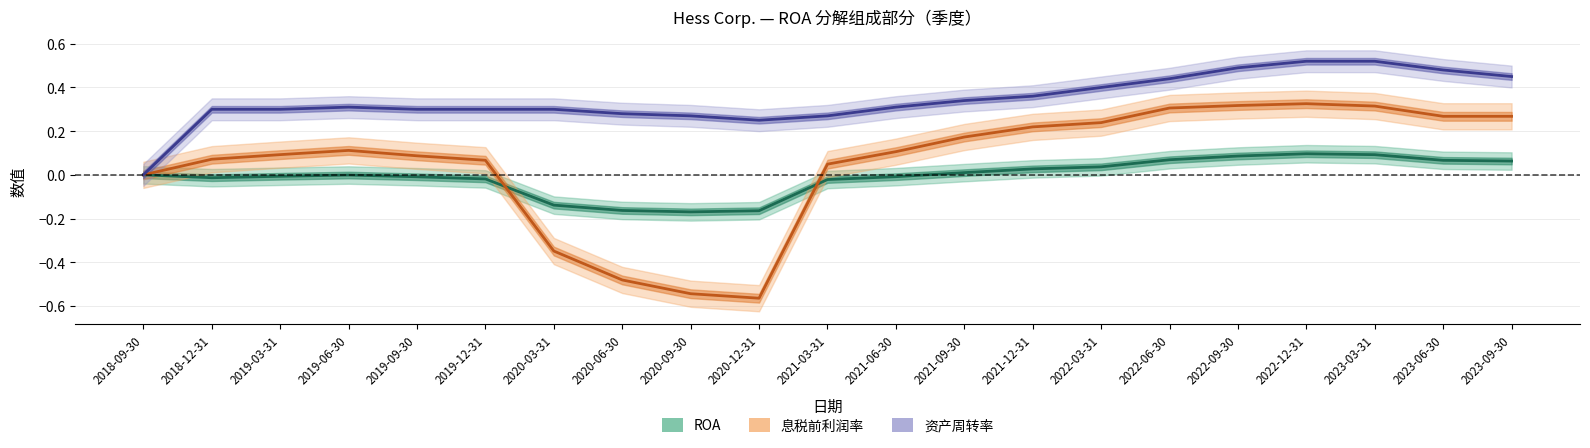

At 2021-03-31, list the series in order from smallest to largest.

ROA, 息税前利润率, 资产周转率